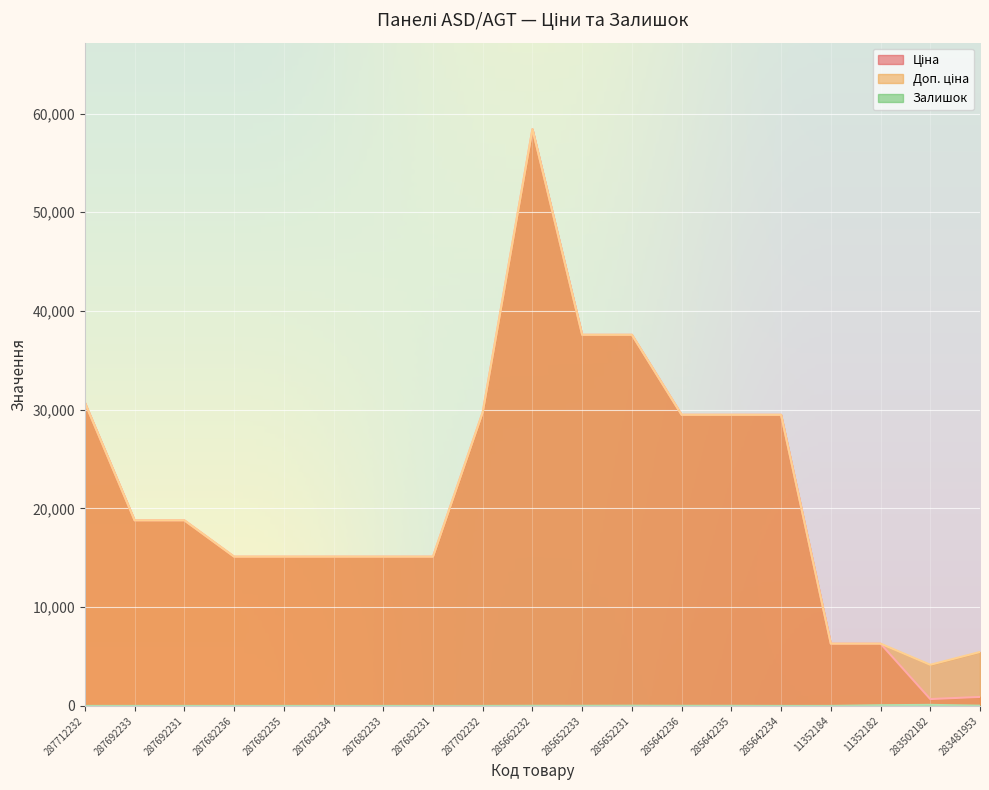

In Залишок, how many points are higher than both neighbors (excluding endpoints)?

2